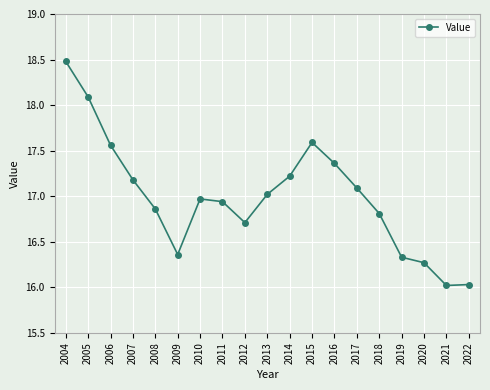

What is the change in value from 2009 to 2021?

-0.3